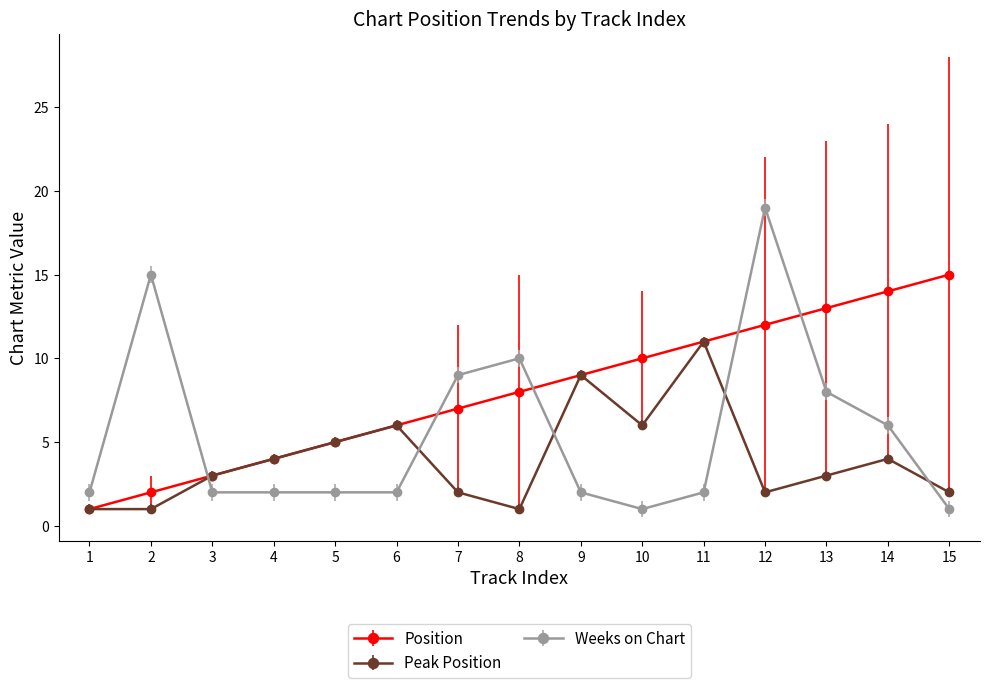

Which series has the largest range (max minus min)?

Weeks on Chart